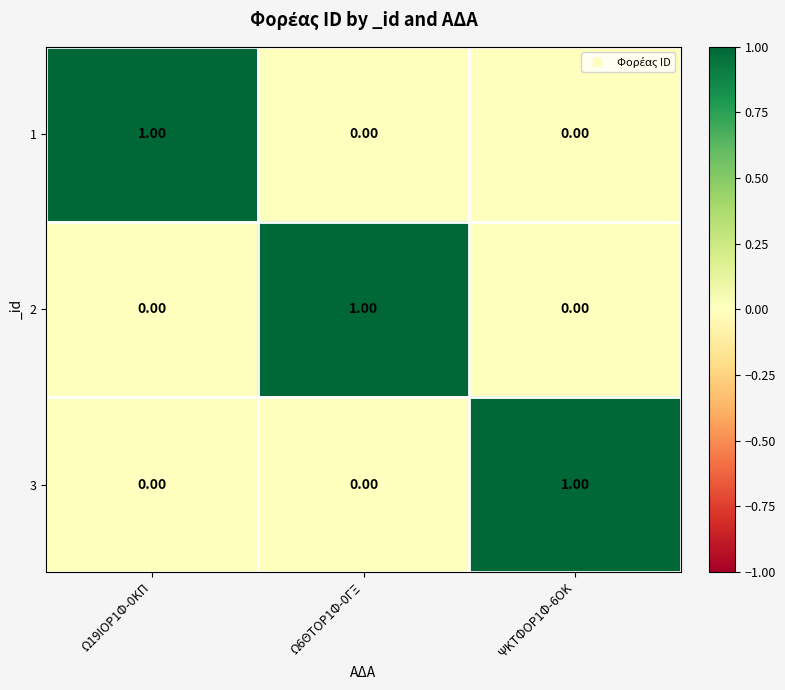

At how many categories does at least one series exceed 0?

3